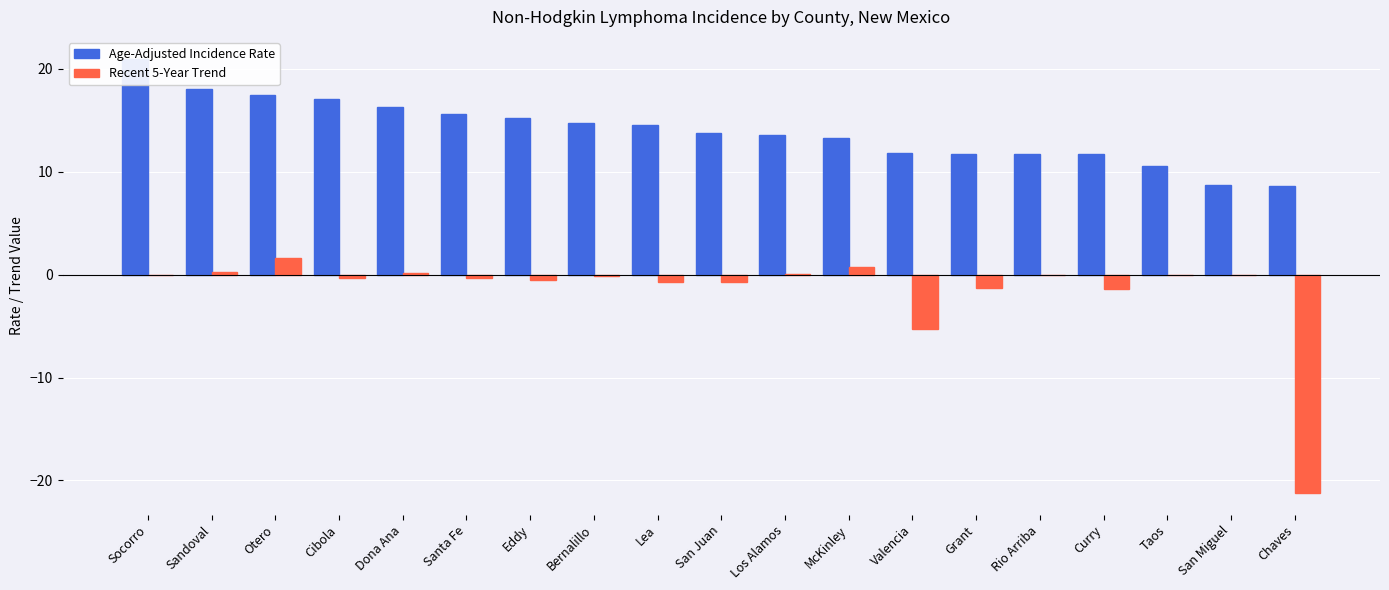

The Recent 5-Year Trend series shows -13.8 at San Miguel. True or false?

False